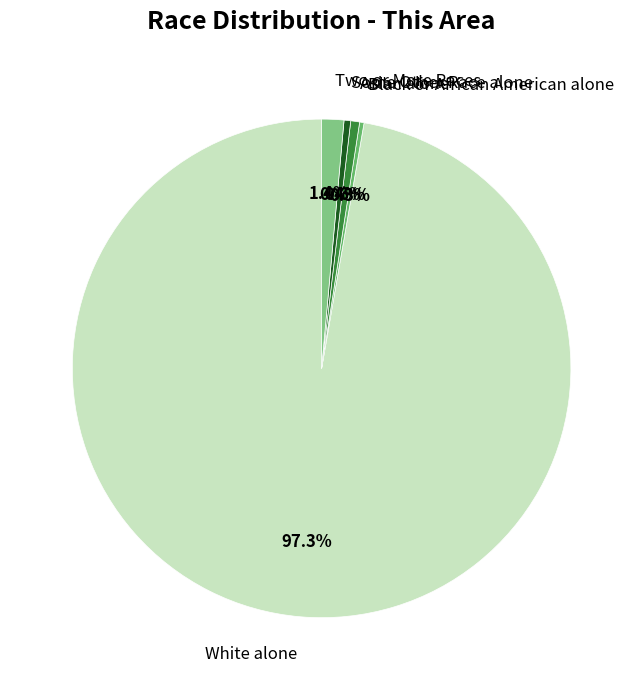

What is the majority slice?

White alone